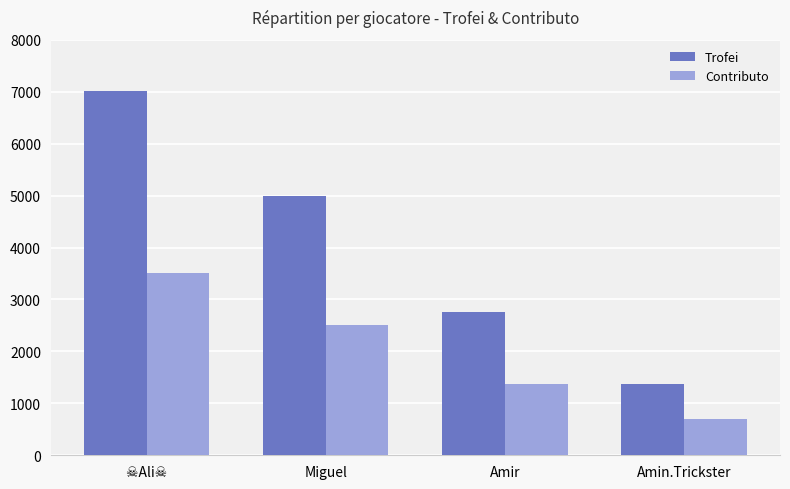

Are the bars grouped side by side (vs. stacked)?

Yes